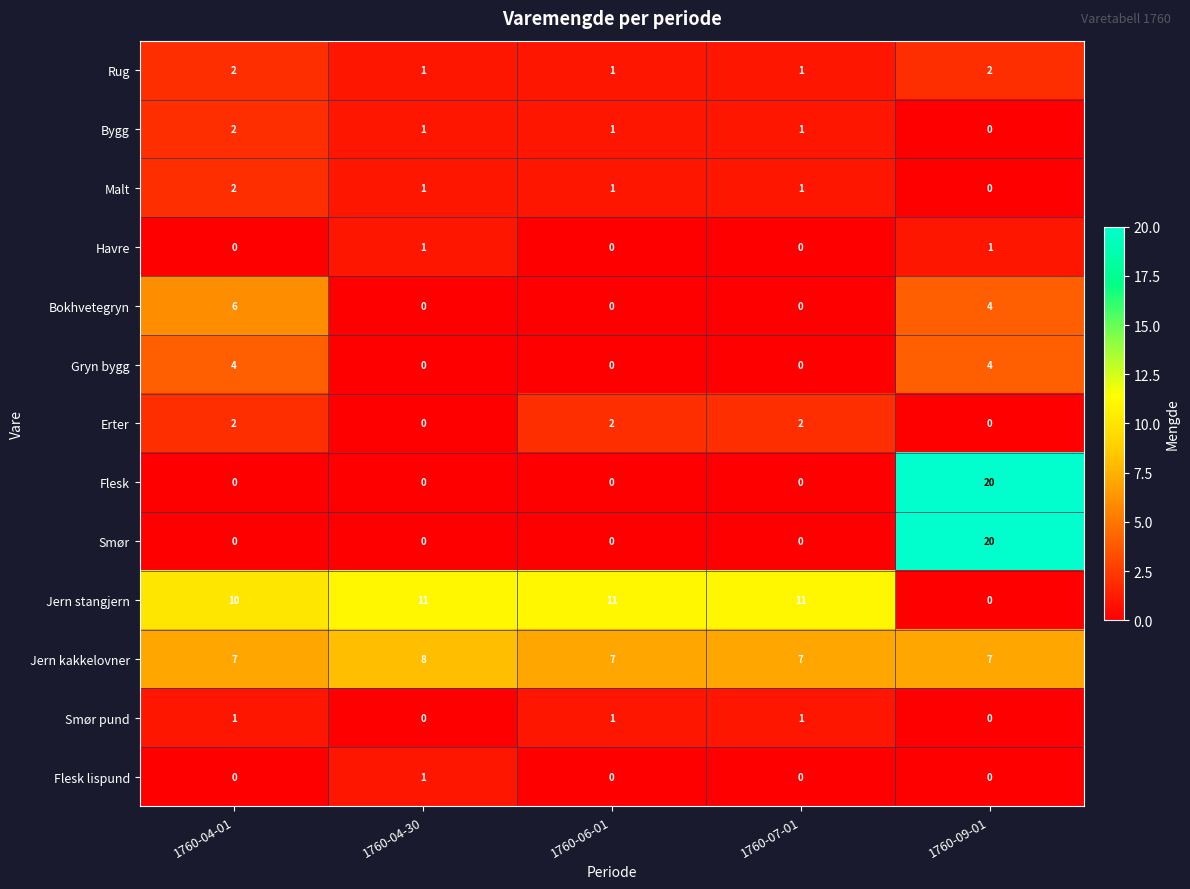

What is the total value across all series at 1760-06-01?

24